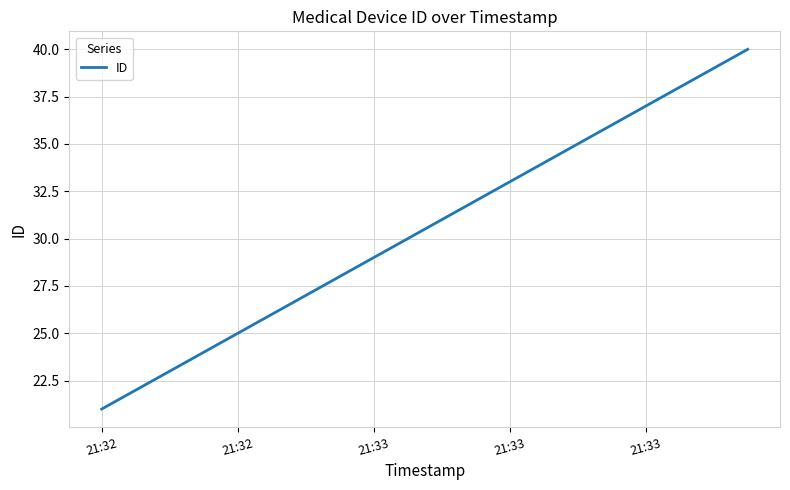

What is the smallest value displayed?

21